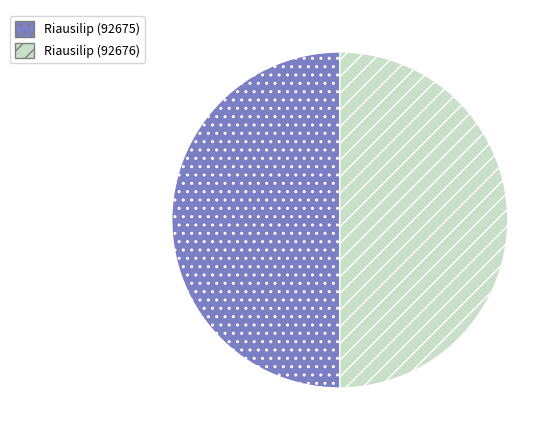

Do Riausilip (92675) and Riausilip (92676) together represent more than half of the pie?

Yes